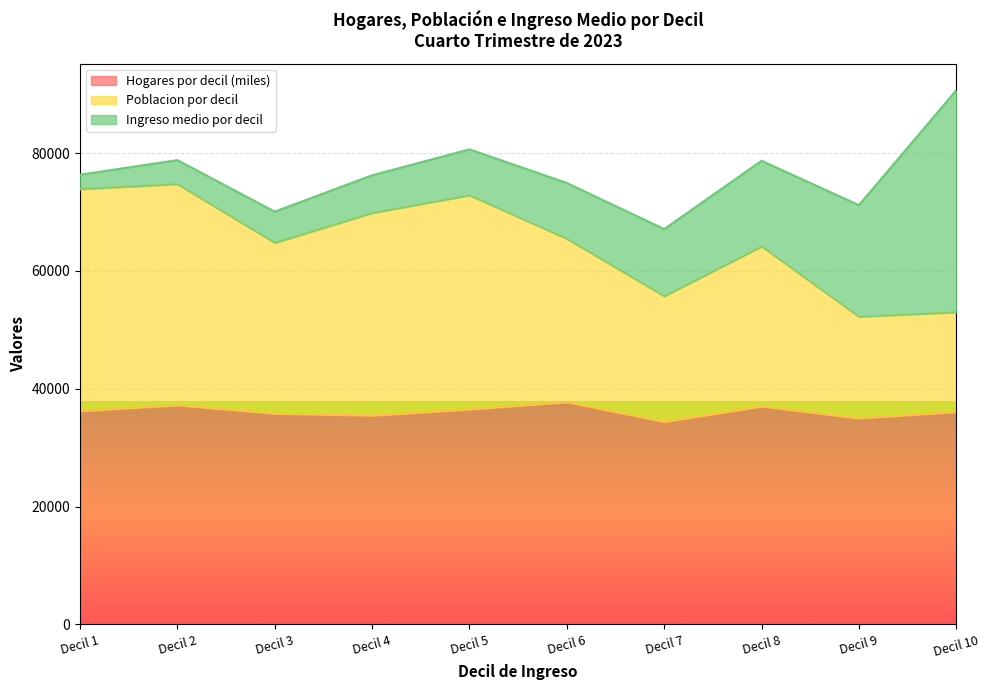

What is the total value across all series at Decil 7?

67108.8